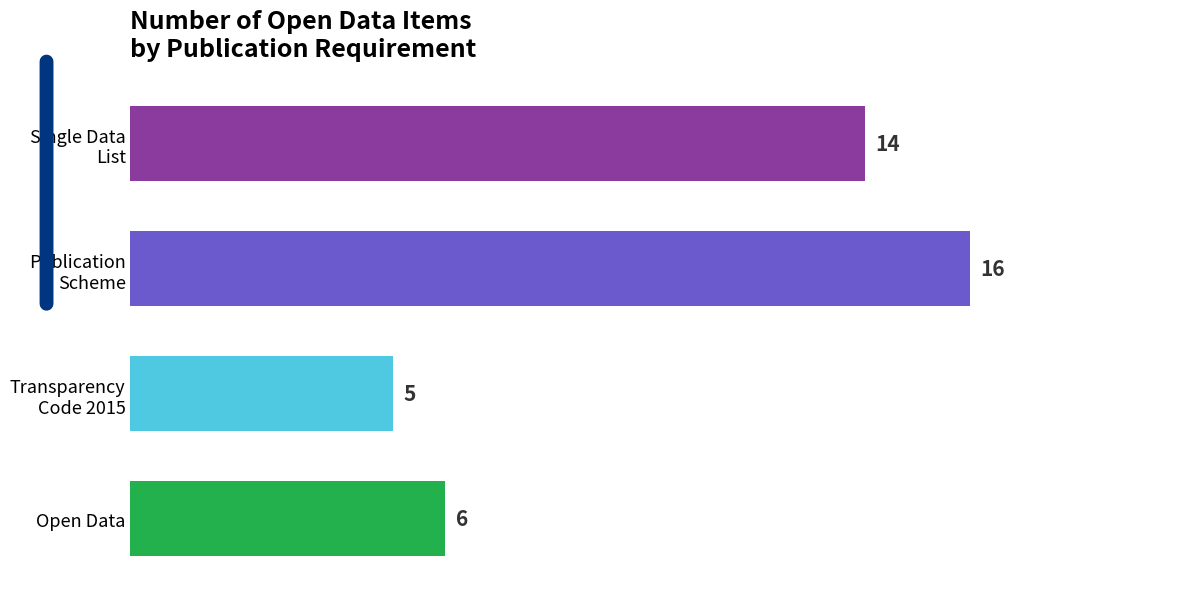

Reading top to bottom, what are all the values shown in this chart?

14	16	5	6